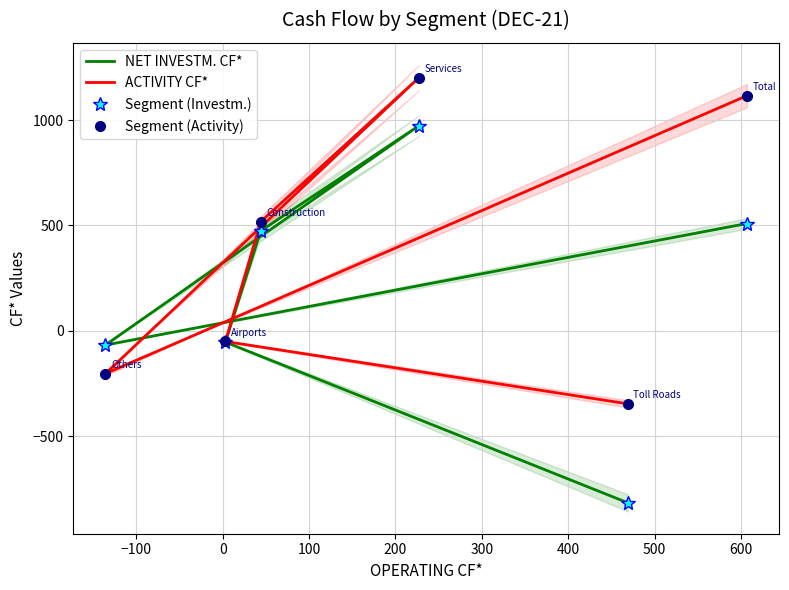

Count the number of categories in the chart.

6